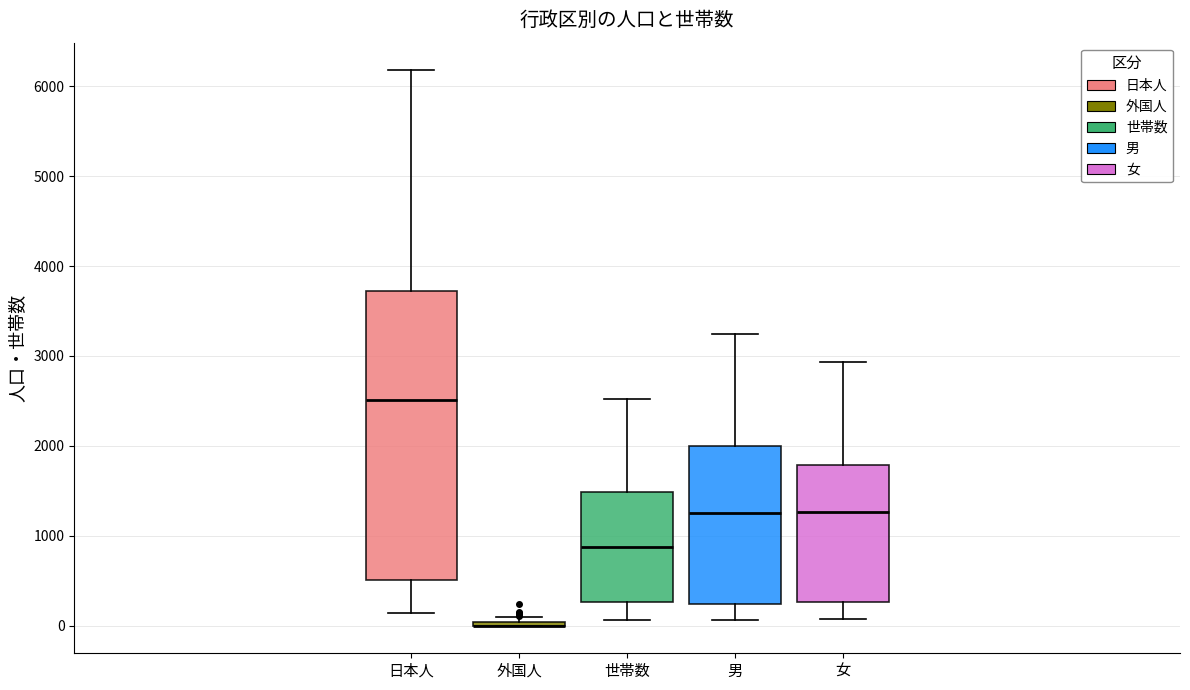

Reading left to right, read every box against the y-axis: the position of its median line, the range the box covers, and the ends of its whiskers. The values are not printed on the chart, so give them approximately, as read against the axis.

日本人: median 2500, box 500 to 3700, whiskers 100 to 6200
外国人: box collapsed to a line at 0, whiskers 0 to 100
世帯数: median 900, box 300 to 1500, whiskers 100 to 2500
男: median 1200, box 200 to 2000, whiskers 100 to 3200
女: median 1300, box 300 to 1800, whiskers 100 to 2900